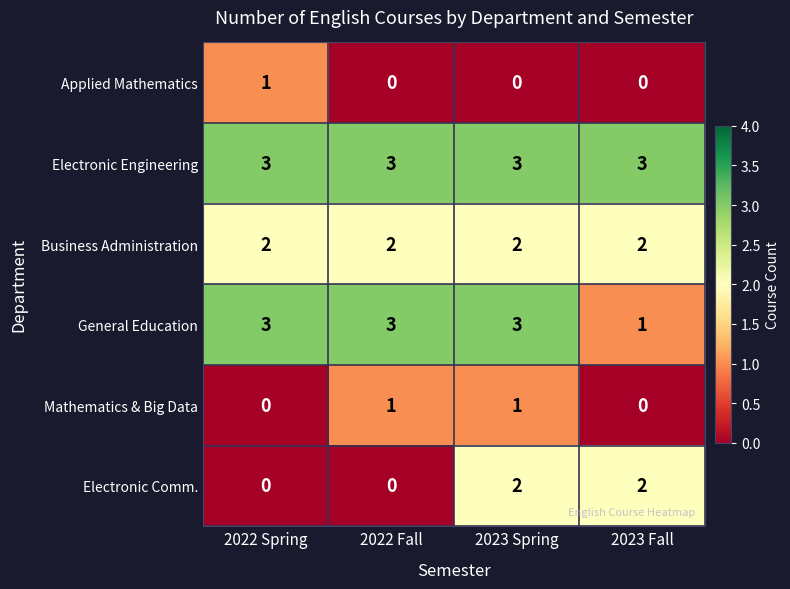

Which series changed the most between 2022 Fall and 2023 Spring?

Electronic Comm.